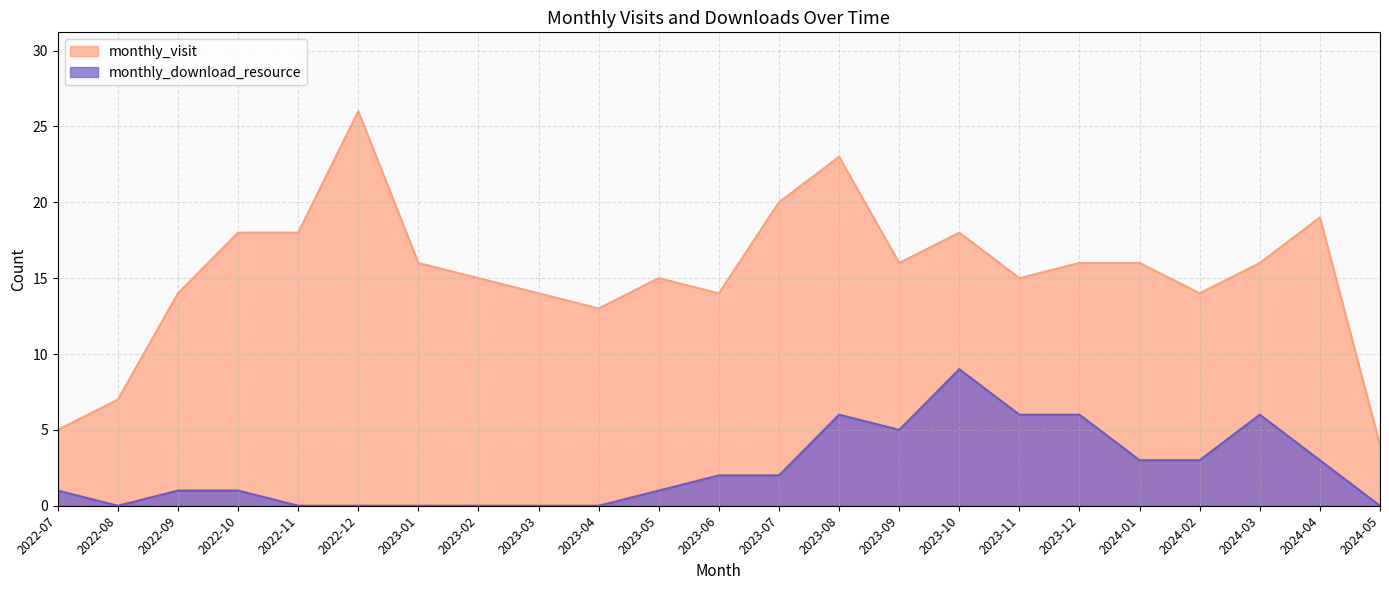

Which series has the largest range (max minus min)?

monthly_visit